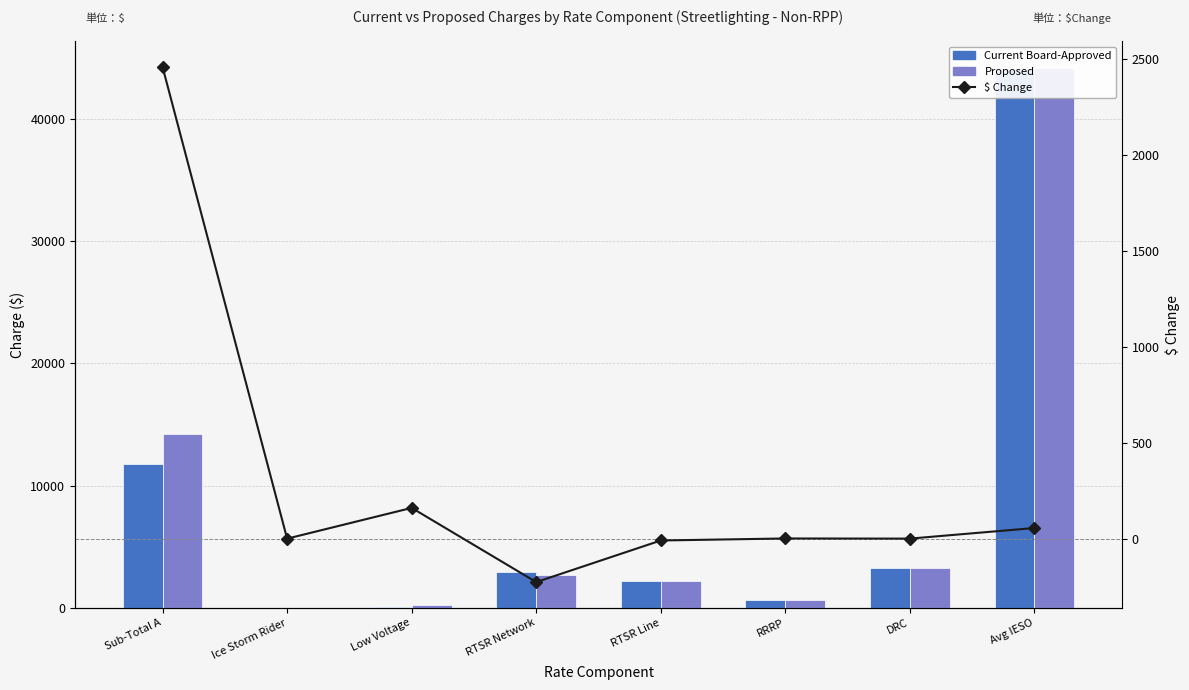

How many data points in $ Change are above 0?

4